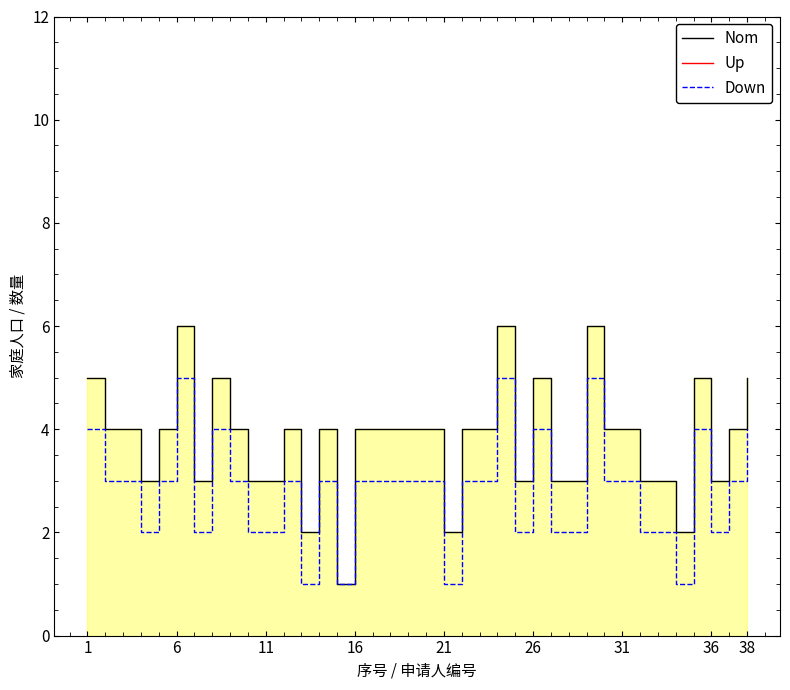

In Down, how many points are higher than both neighbors (excluding endpoints)?

8